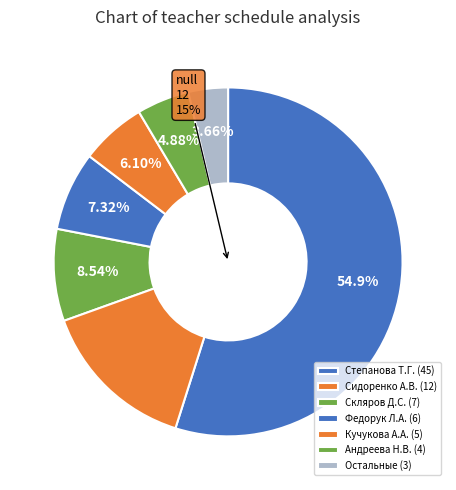

What is the change in value from Степанова Т.Г. to Скляров Д.С.?

-38